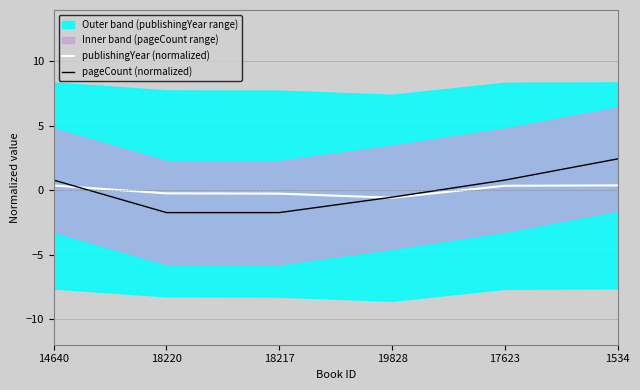

Reading left to right, extract all data points from this chart.

publishingYear (normalized): 0.4	-0.2	-0.3	-0.6	0.3	0.4
pageCount (normalized): 0.8	-1.7	-1.7	-0.5	0.8	2.4